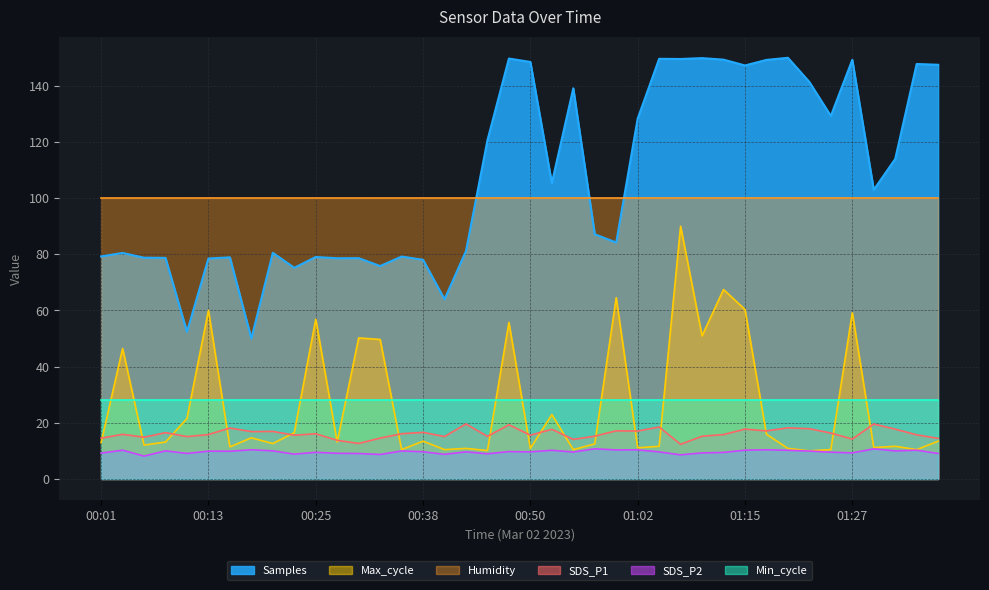

What are all the series names shown in the legend?

Samples, Max_cycle, Humidity, SDS_P1, SDS_P2, Min_cycle